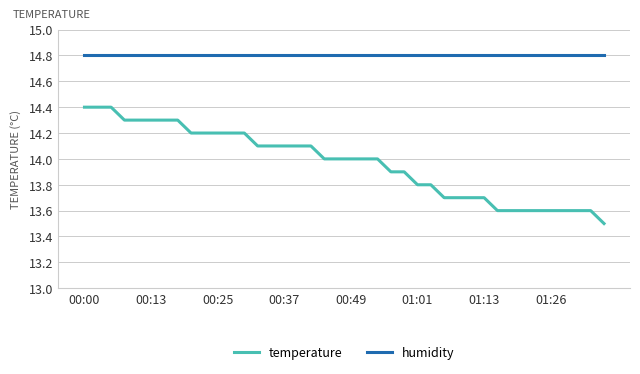

Rank the series by their average value, from highest to lowest.

humidity, temperature